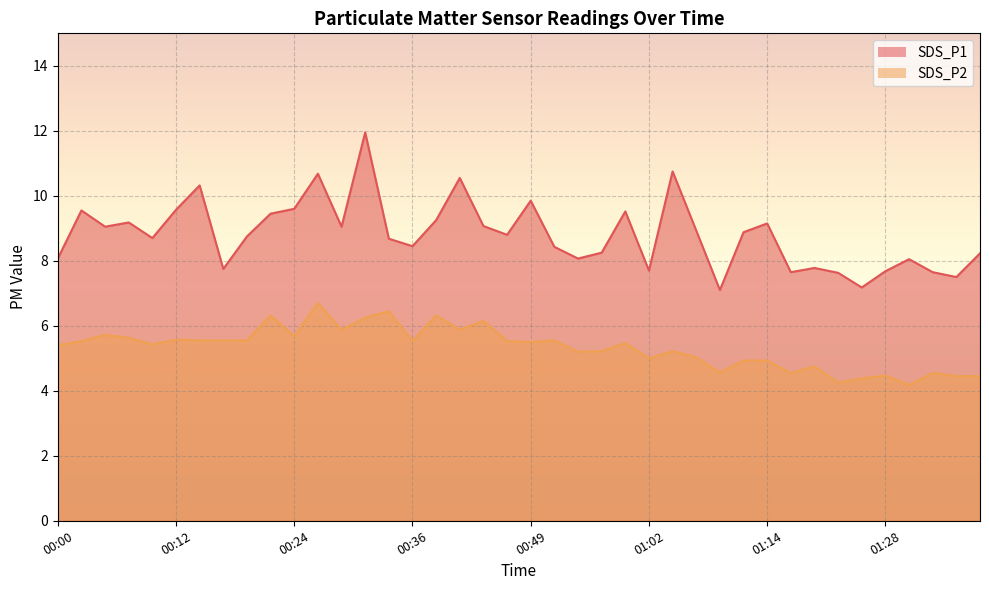

Which series has the widest spread of values?

SDS_P1